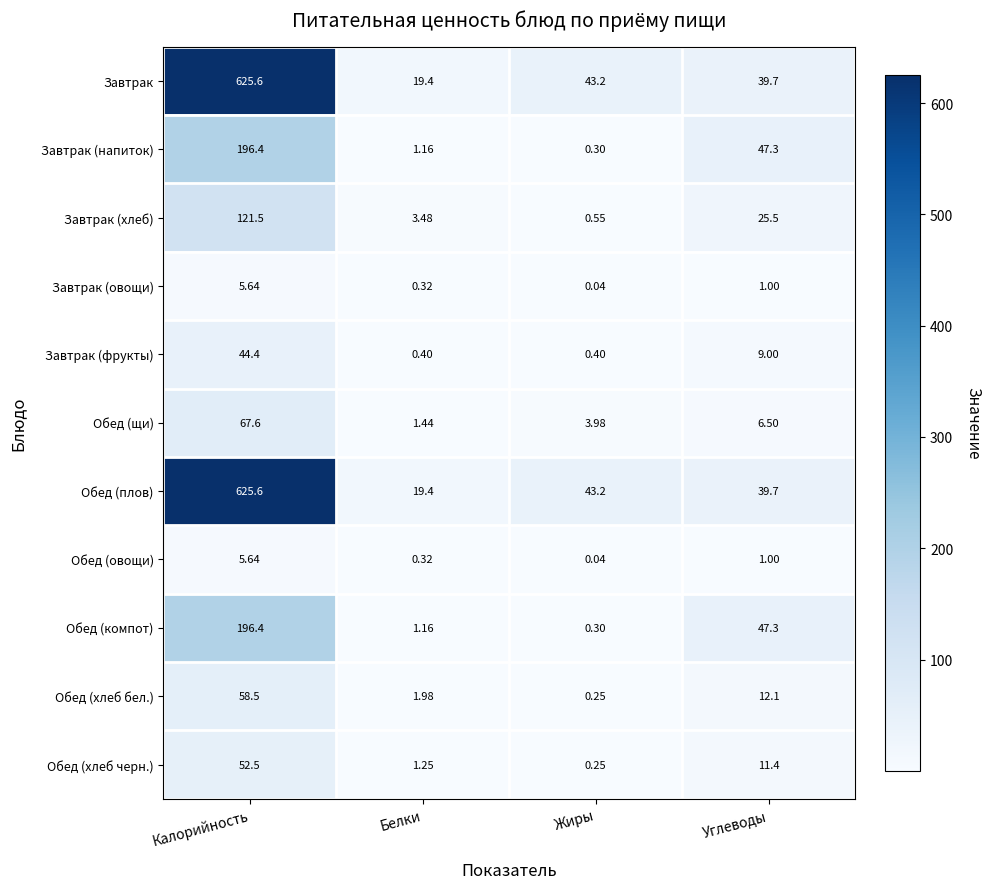

Is the value of Обед (хлеб бел.) at Углеводы greater than the value of Обед (хлеб черн.) at Белки?

Yes